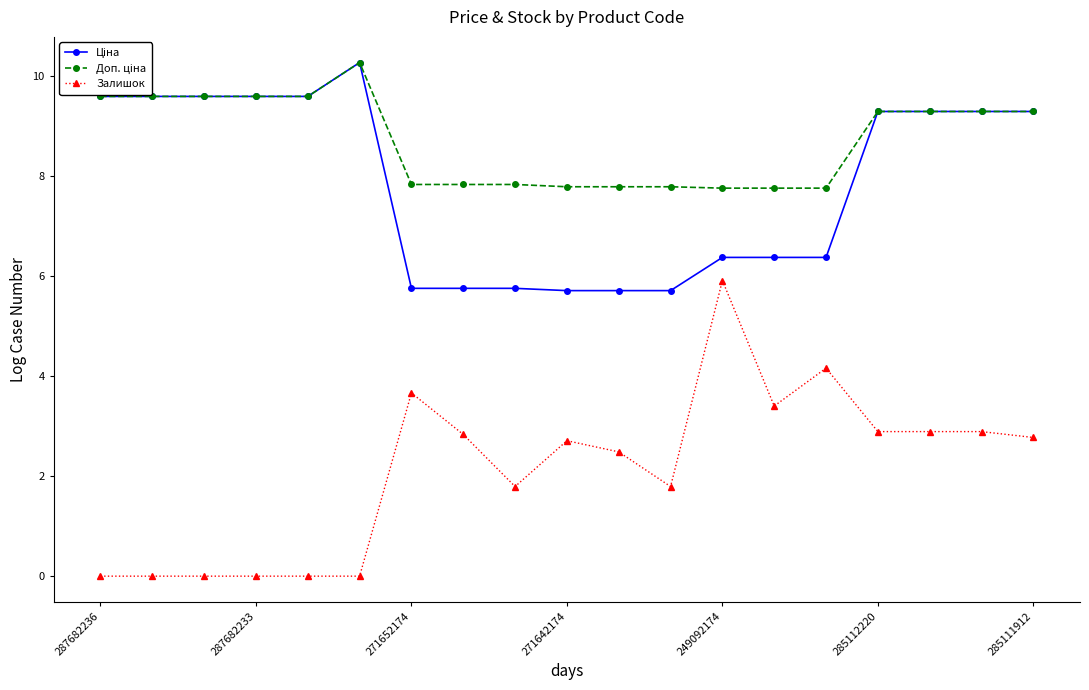

Which series has the largest range (max minus min)?

Залишок